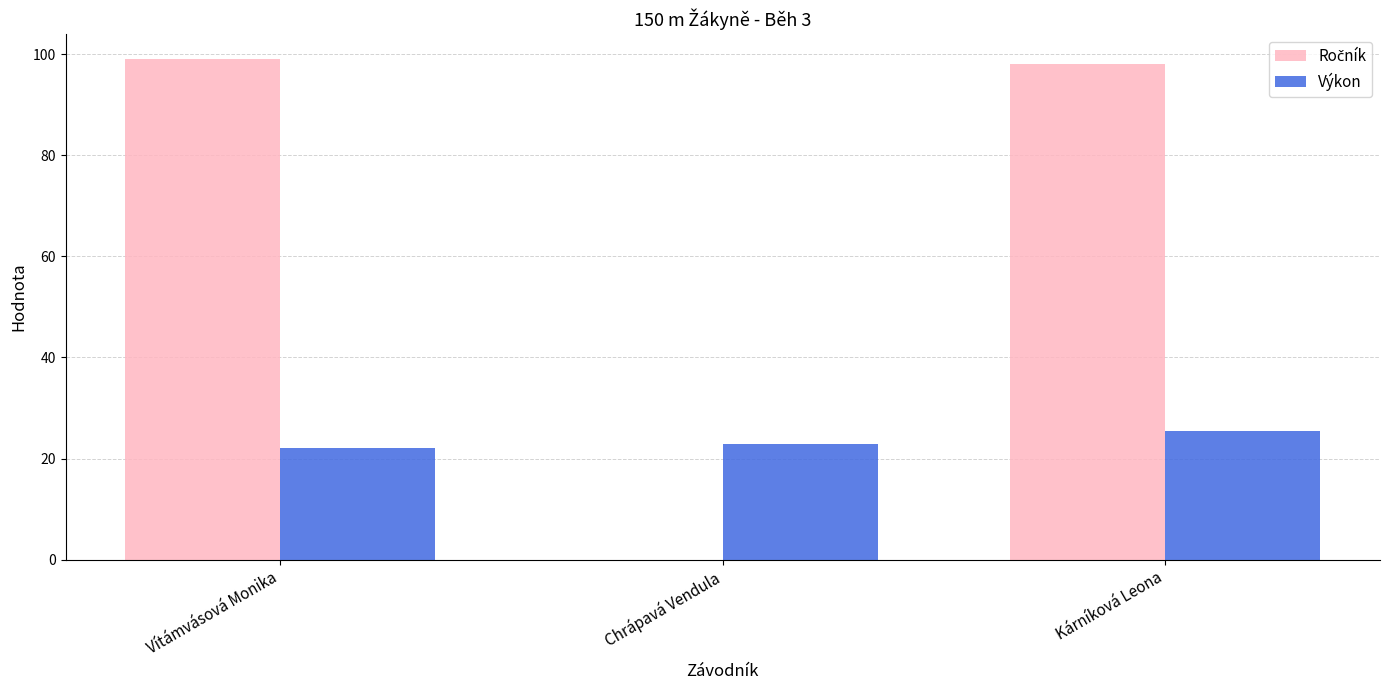

What is the total value across all series at Vítámvásová Monika?

121.2